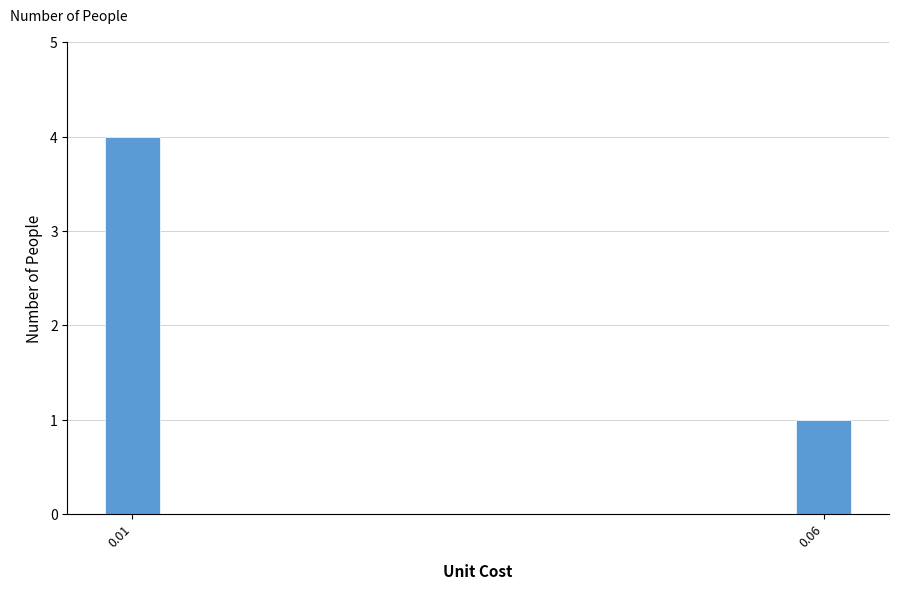

Reading left to right, what are all the values shown in this chart?

4	1